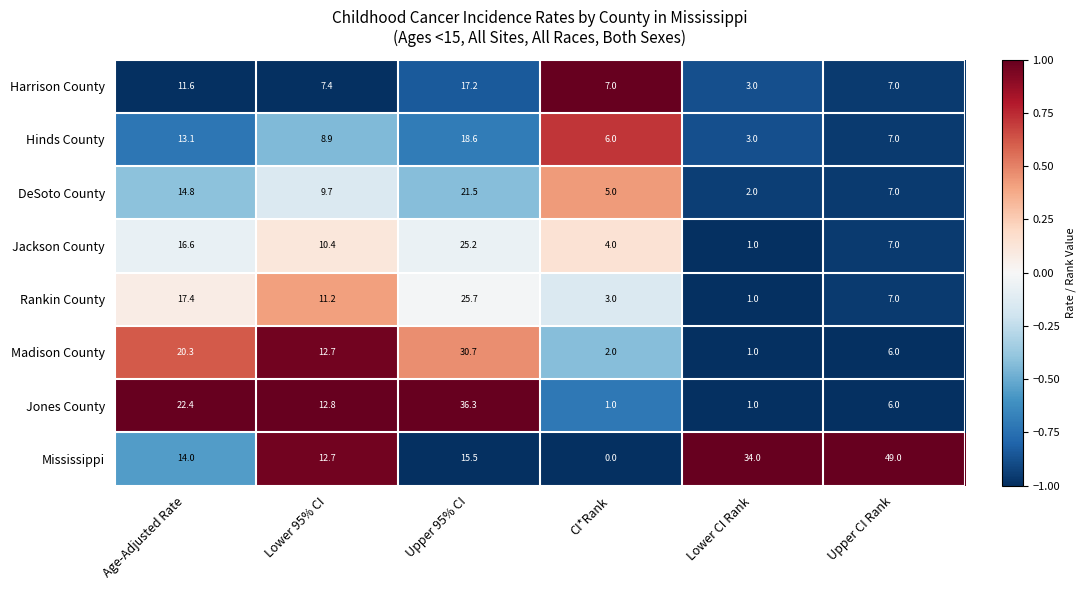

At which label does Rankin County first exceed 11?

Age-Adjusted Rate